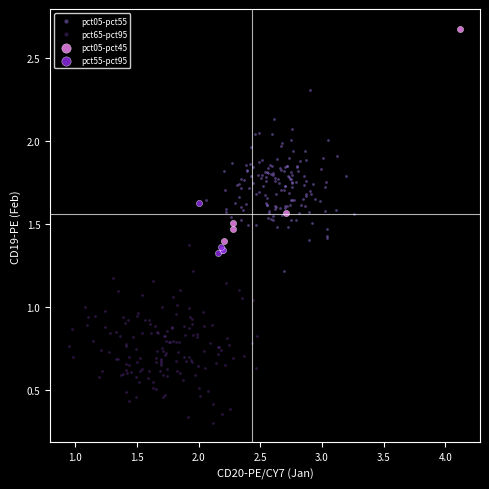

Which series reaches the minimum Y coordinate?

pct65-pct95